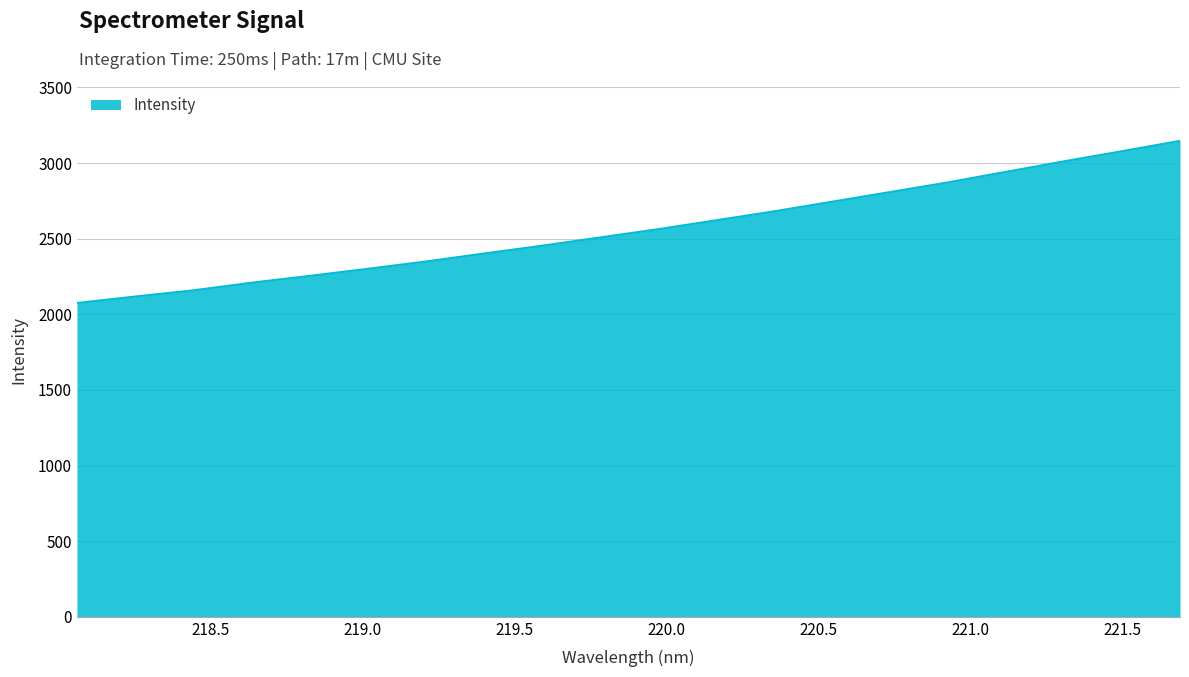

What is the maximum value shown in the chart?

3146.9